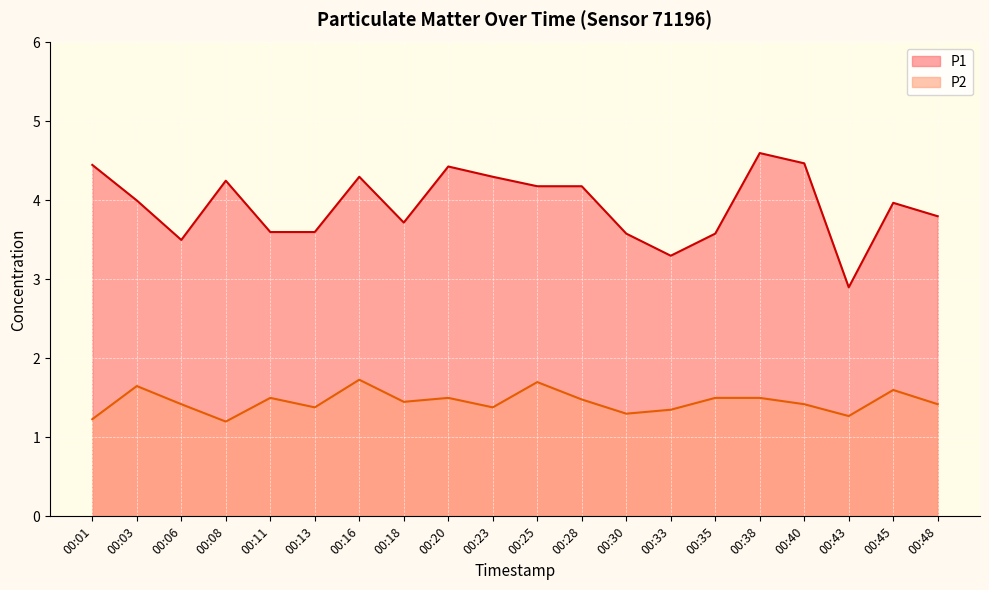

True or false: P1 and P2 intersect in this chart.

False